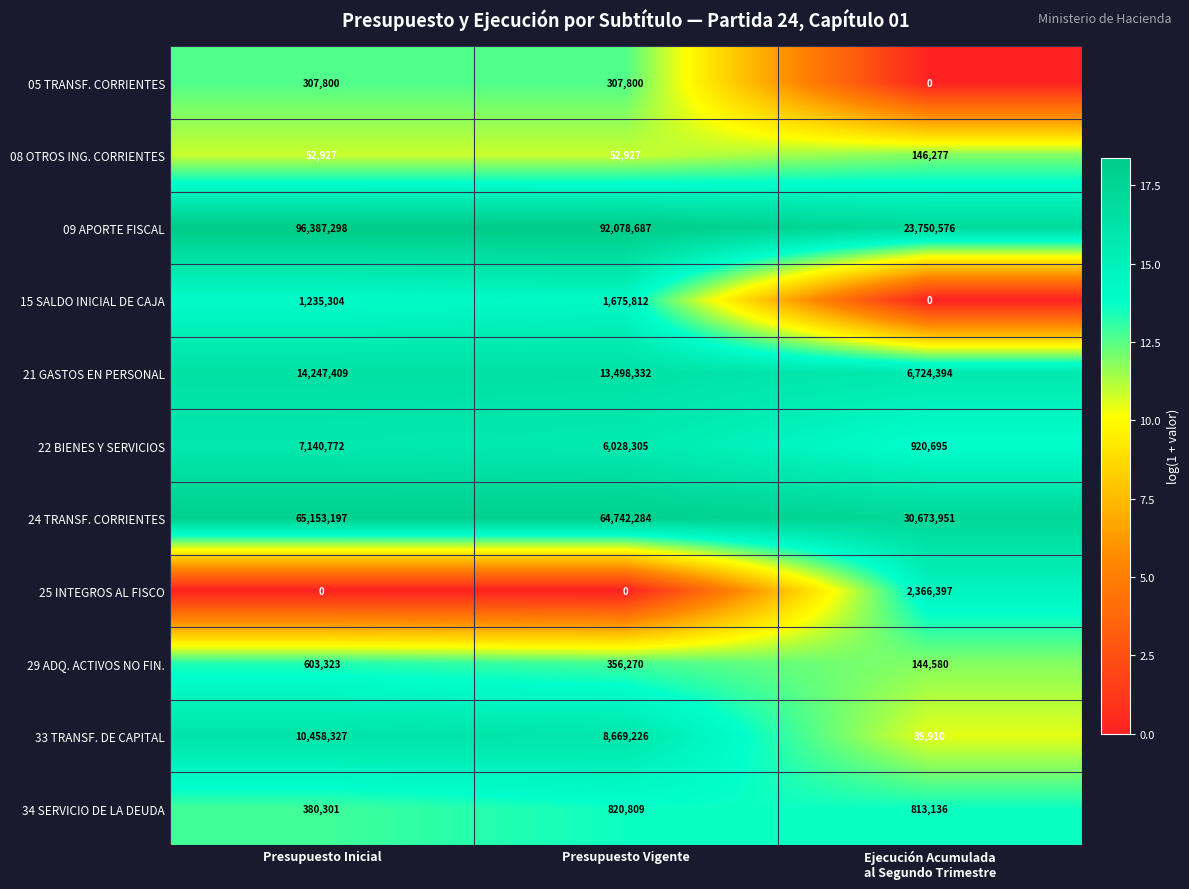

Which series has the widest spread of values?

09 APORTE FISCAL